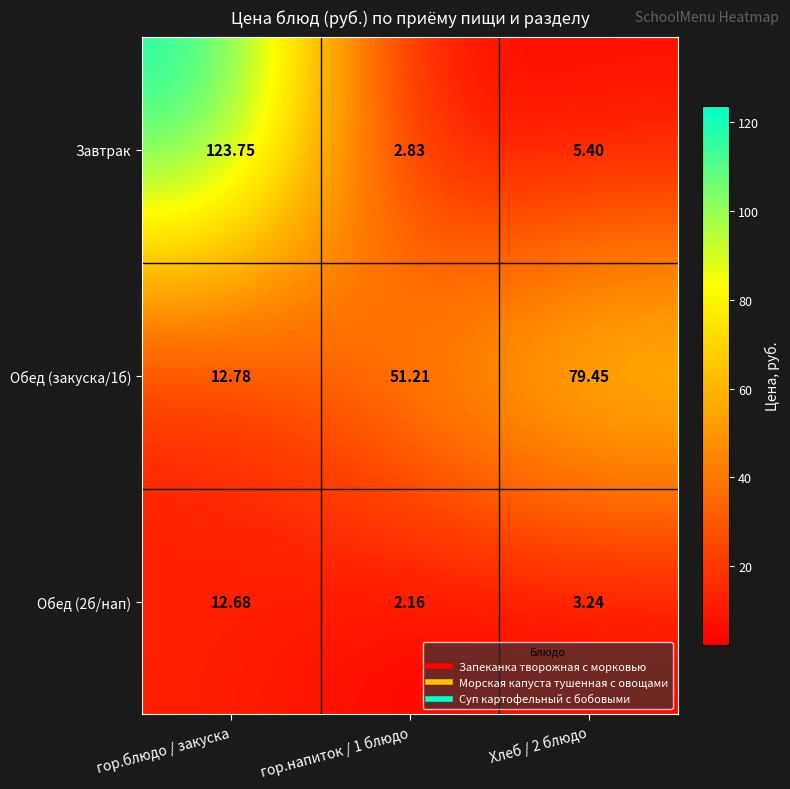

Which series has the largest range (max minus min)?

Завтрак